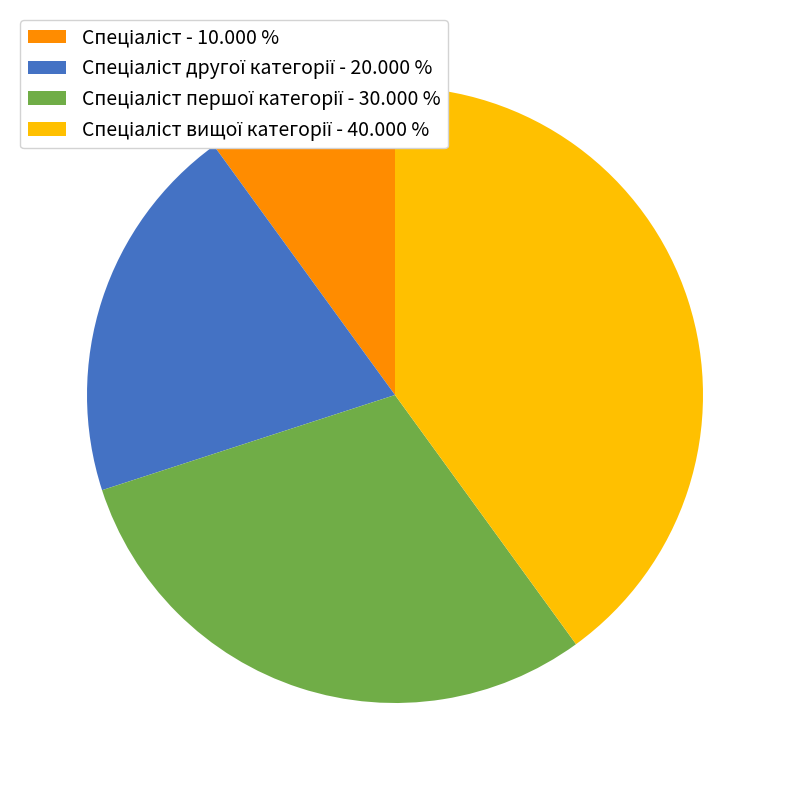

Is there a majority slice in this chart?

No